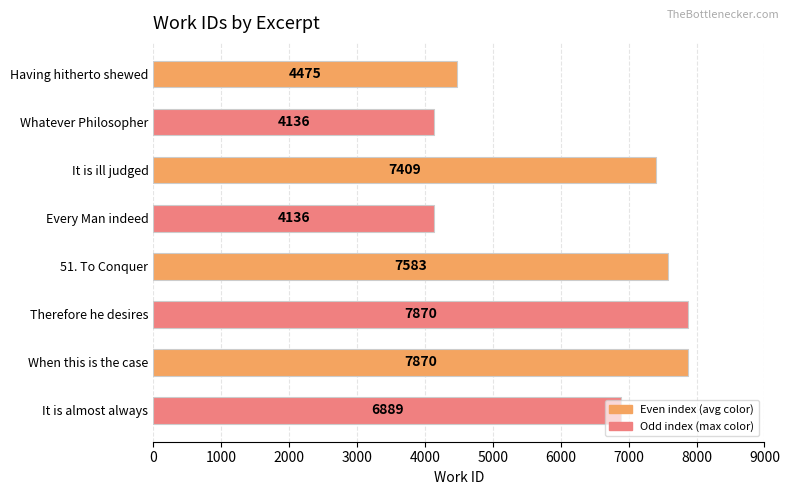

What is the value of the 4th bar from the top?

4136